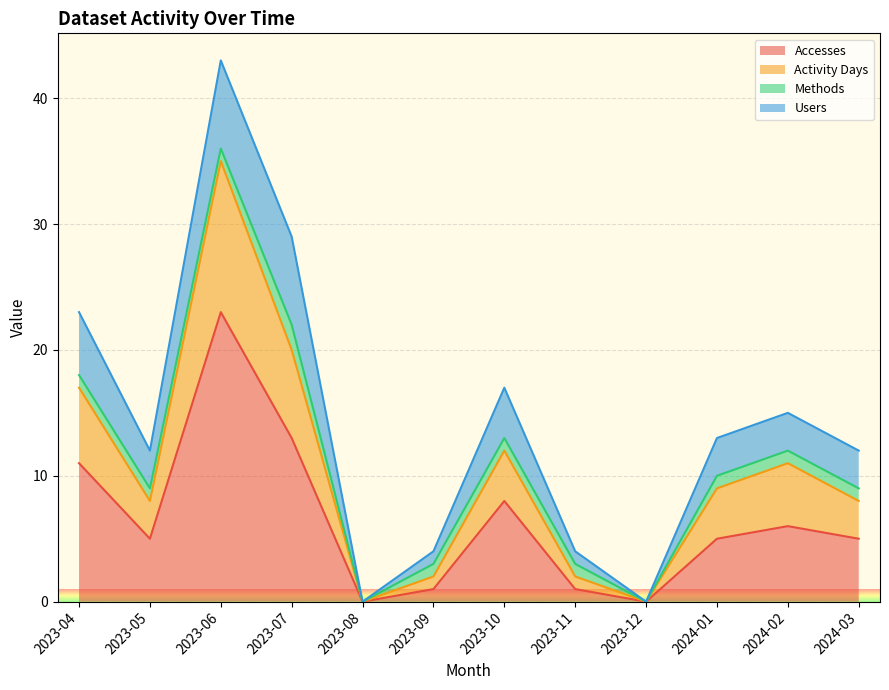

What value does the Activity Days series have at 2024-02, to the nearest 10?

10